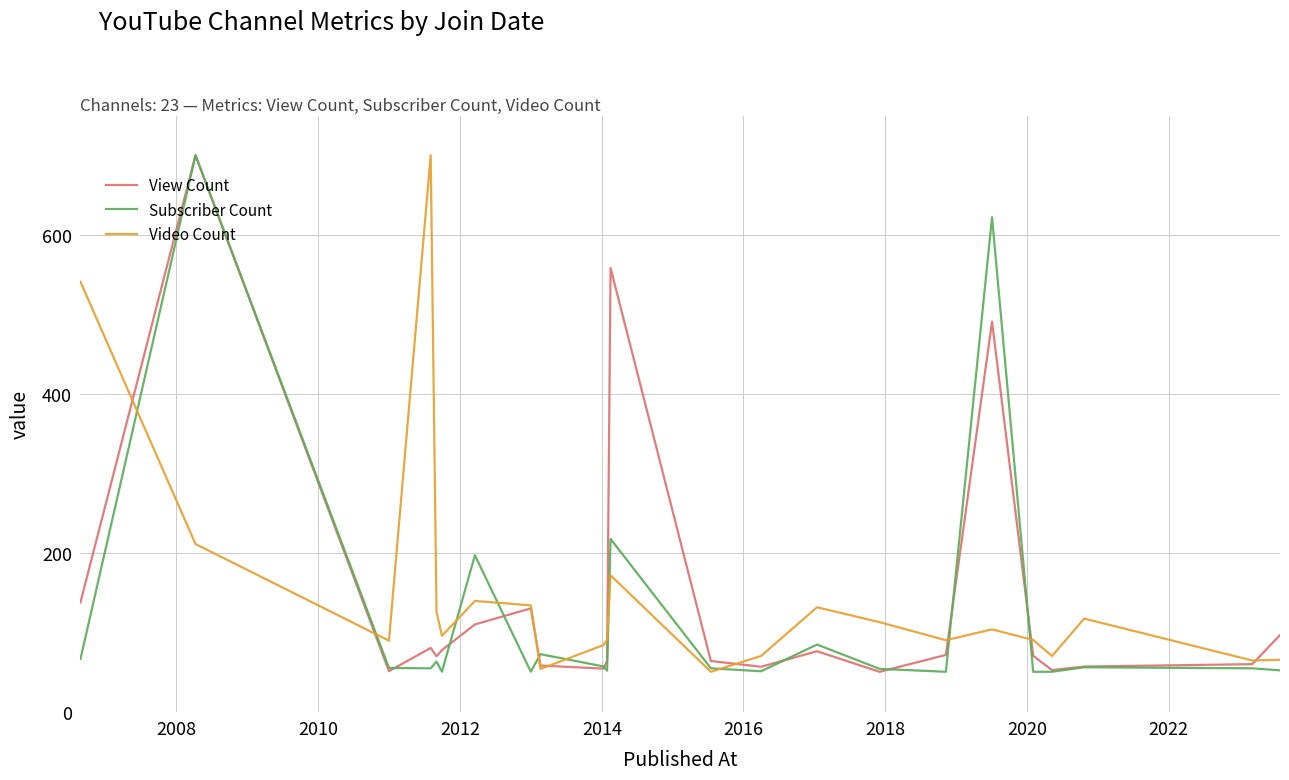

What is the minimum value shown in the chart?

50.0